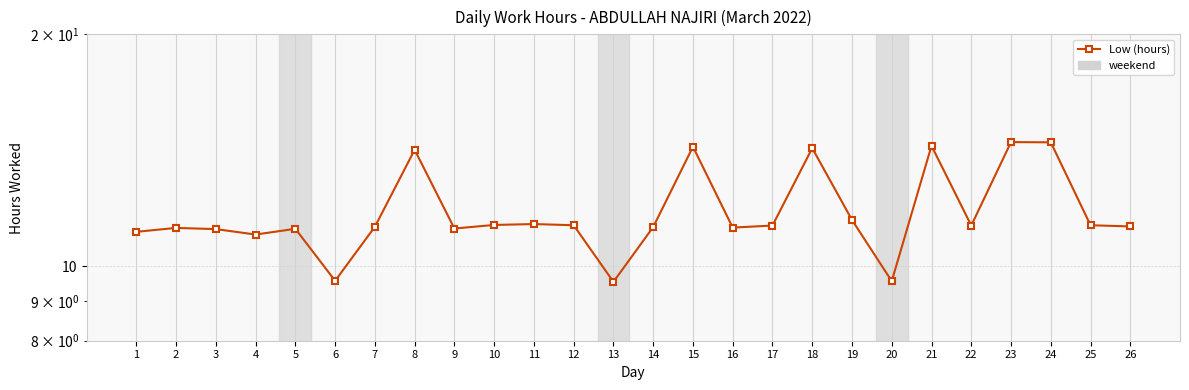

How many data points are less than 11?

4